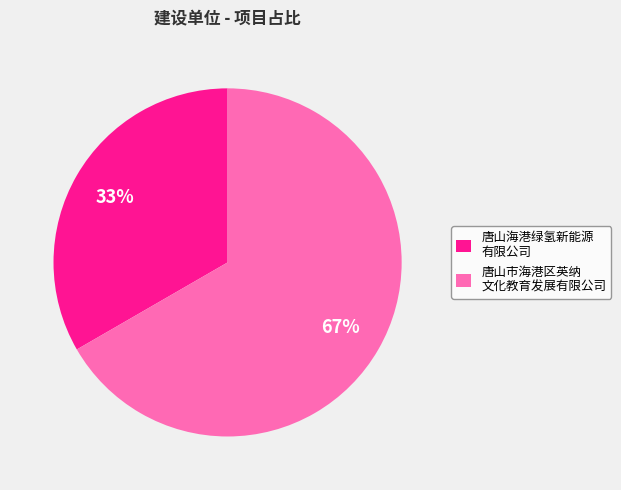

Which slice represents more than half of the pie?

唐山市海港区英纳 文化教育发展有限公司